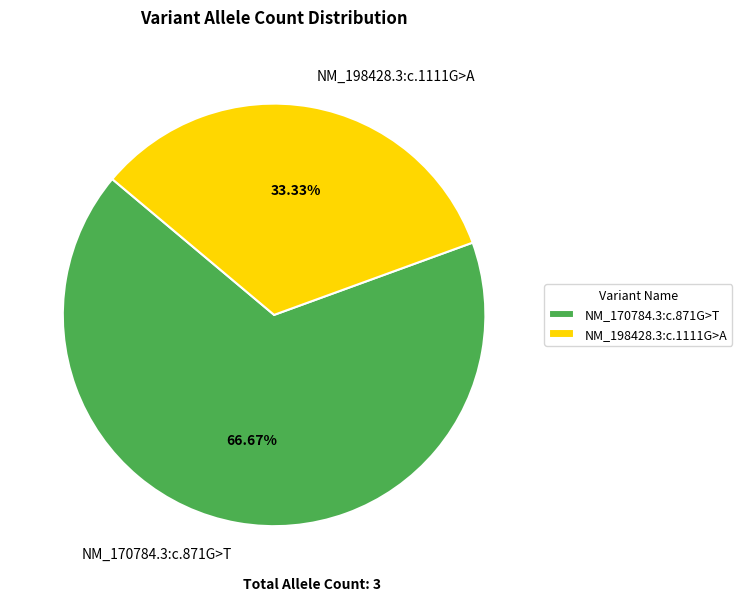

How many segments does this pie chart have?

2